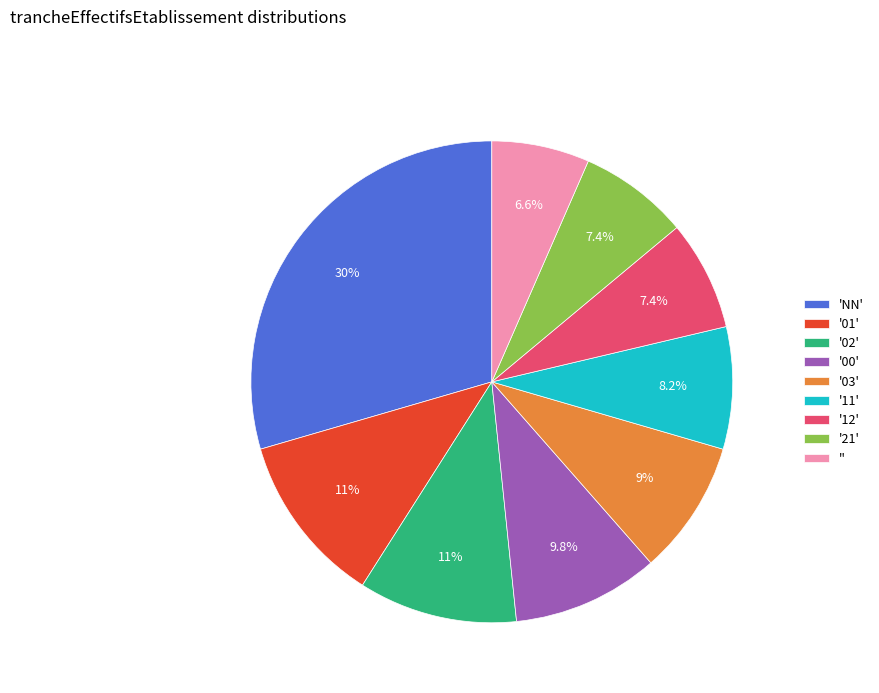

Is there a majority slice in this chart?

No